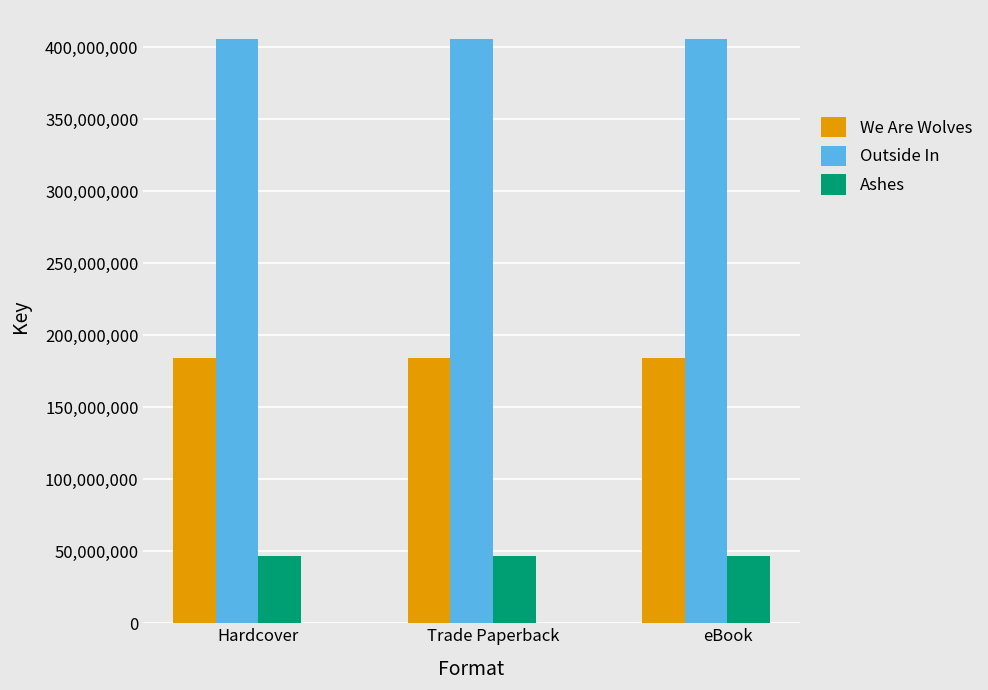

What is the sum of the Outside In values at eBook and Trade Paperback?

811371988